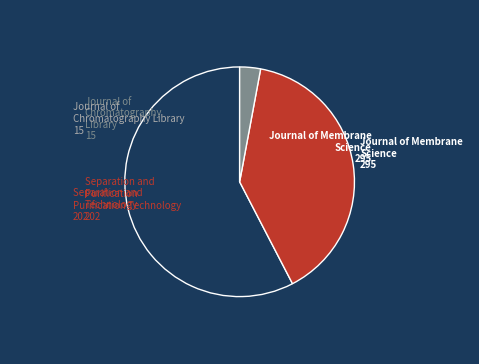

Does any single category account for the majority?

Yes